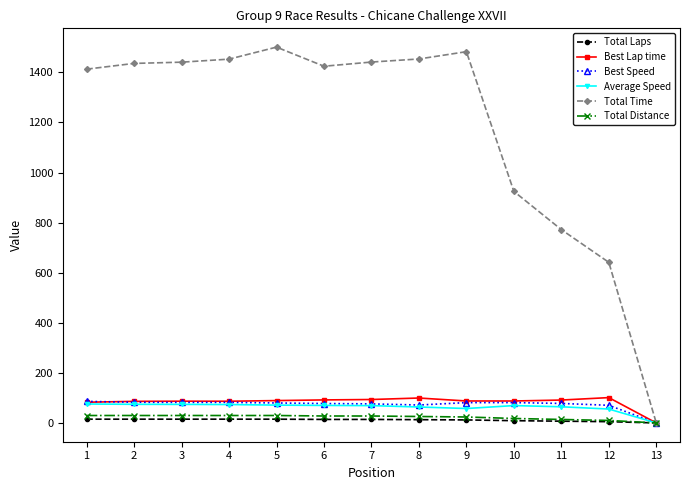

How many values in the Average Speed series exceed 69?

8